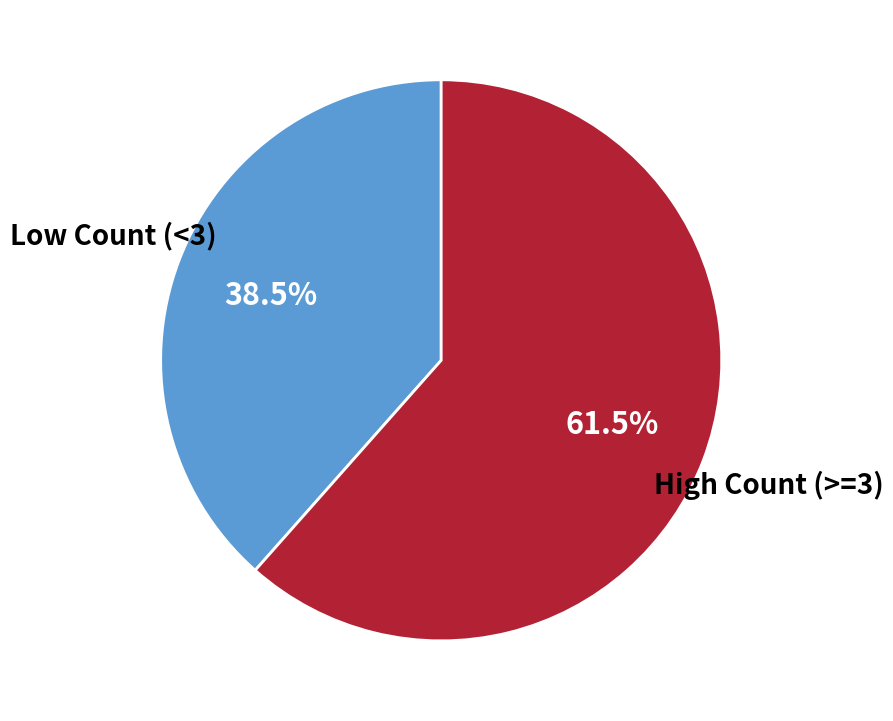

To the nearest percent, what is the average slice percentage?

50%